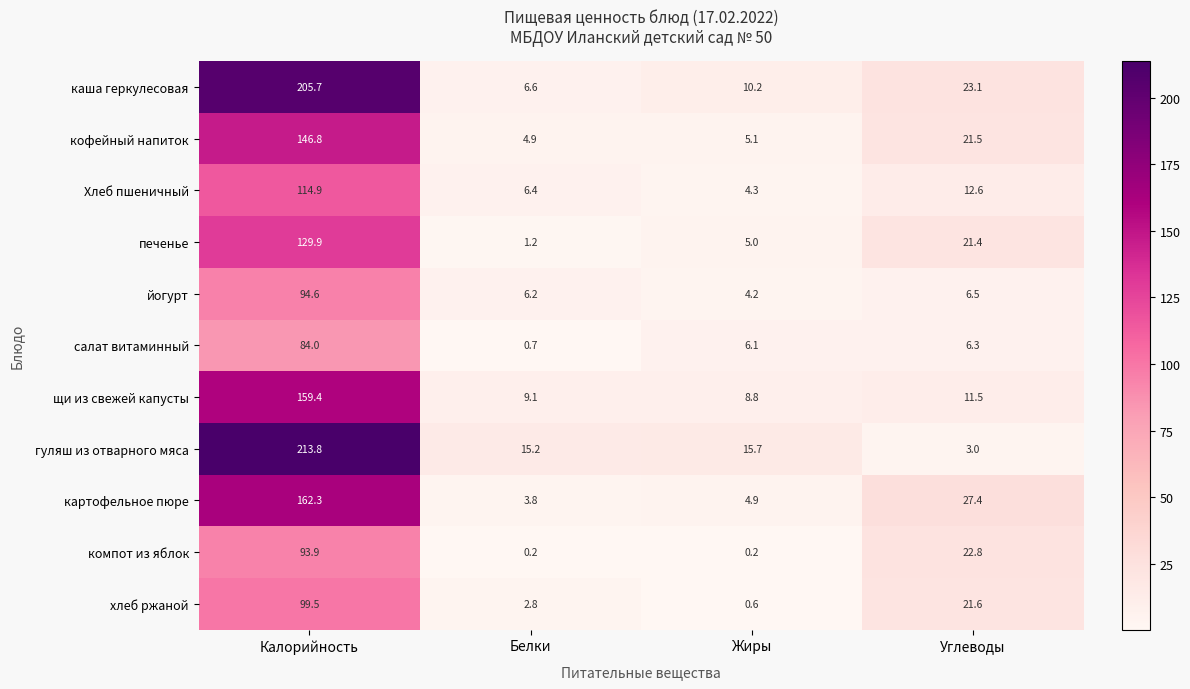

The value of картофельное пюре at Калорийность is 162.3. True or false?

True